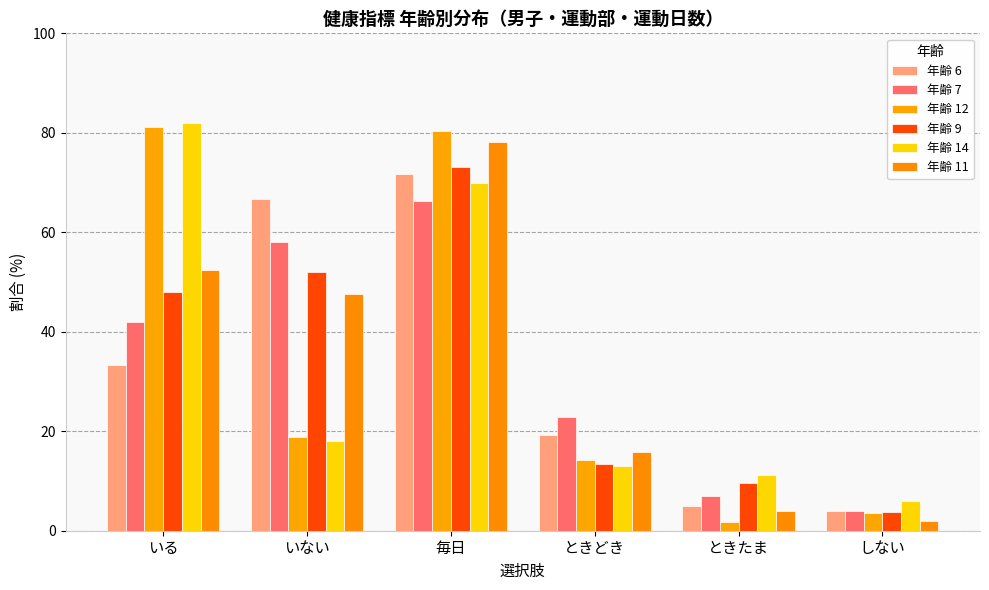

What is the minimum value shown in the chart?

1.8